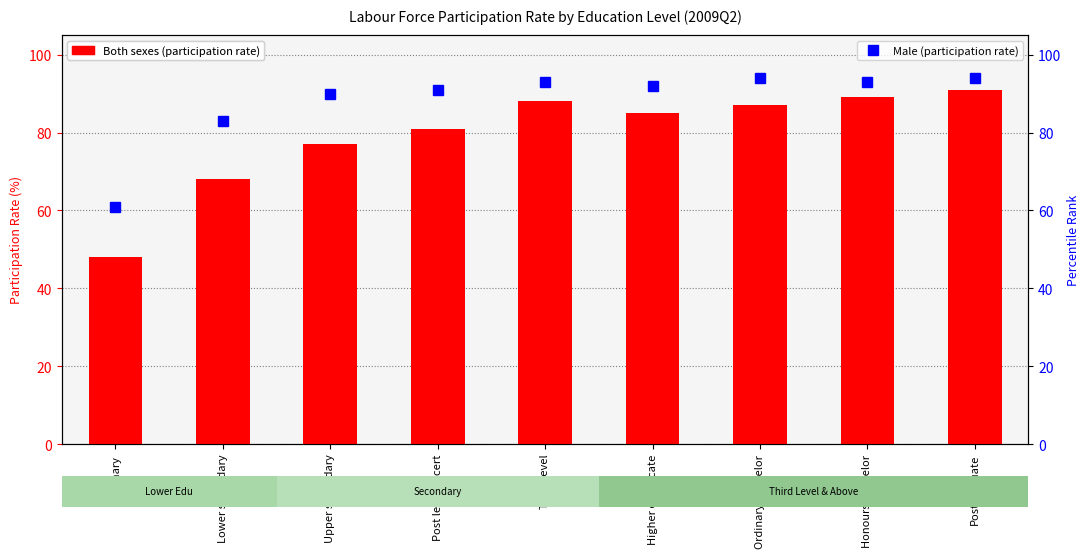

Rank the series at Honours bachelor from lowest to highest value.

Both sexes, Male